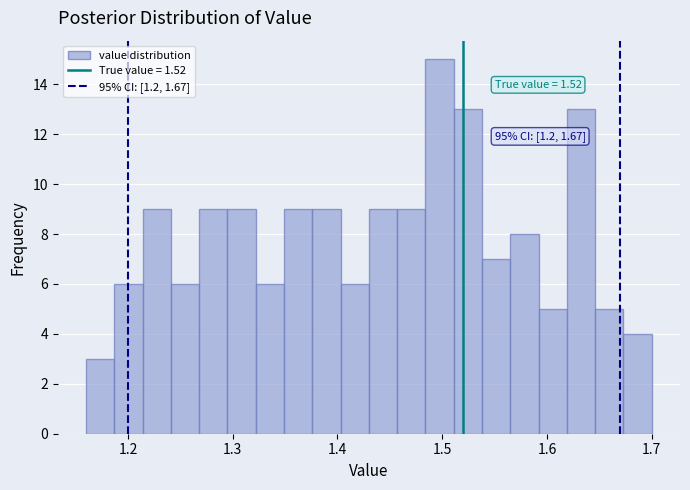

Read against the x-axis, roughly where is the centre of the tallest bar?

1.50